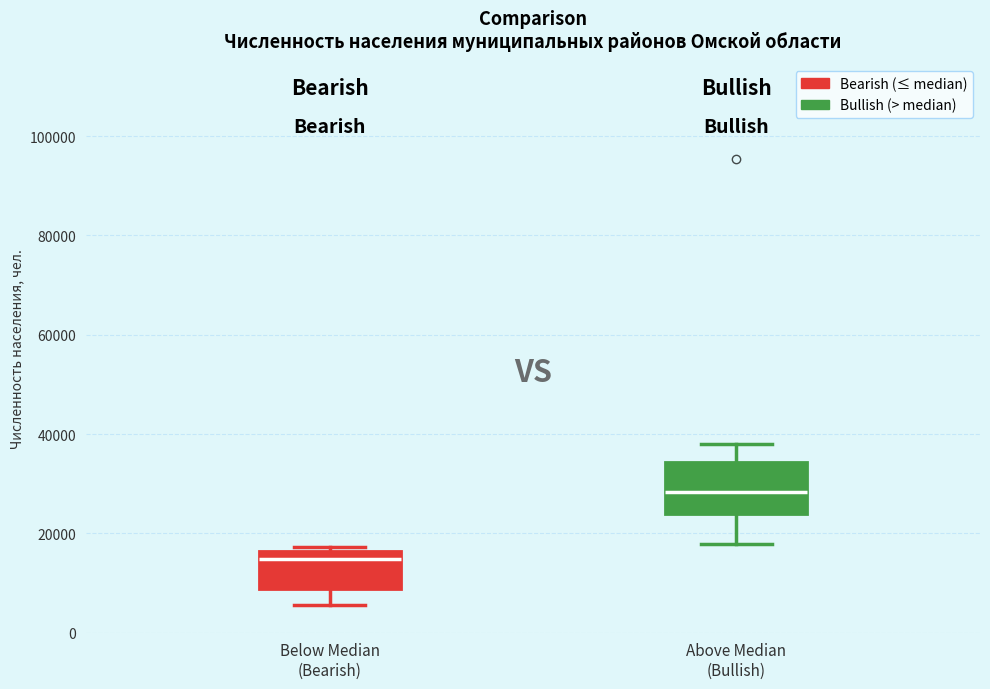

Which box is the tallest, from its lower edge to its upper edge?

Above Median (Bullish)